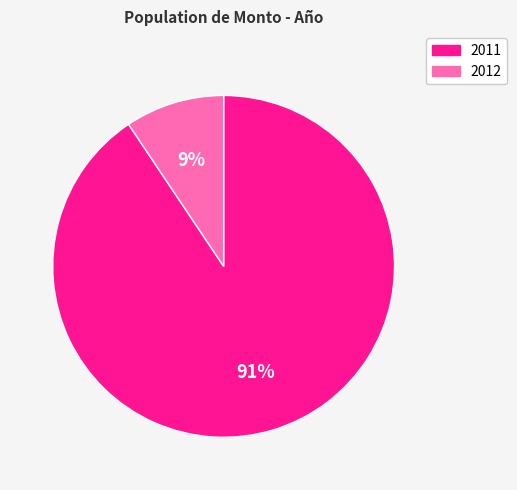

To the nearest percent, what percentage of the pie is 2011?

91%